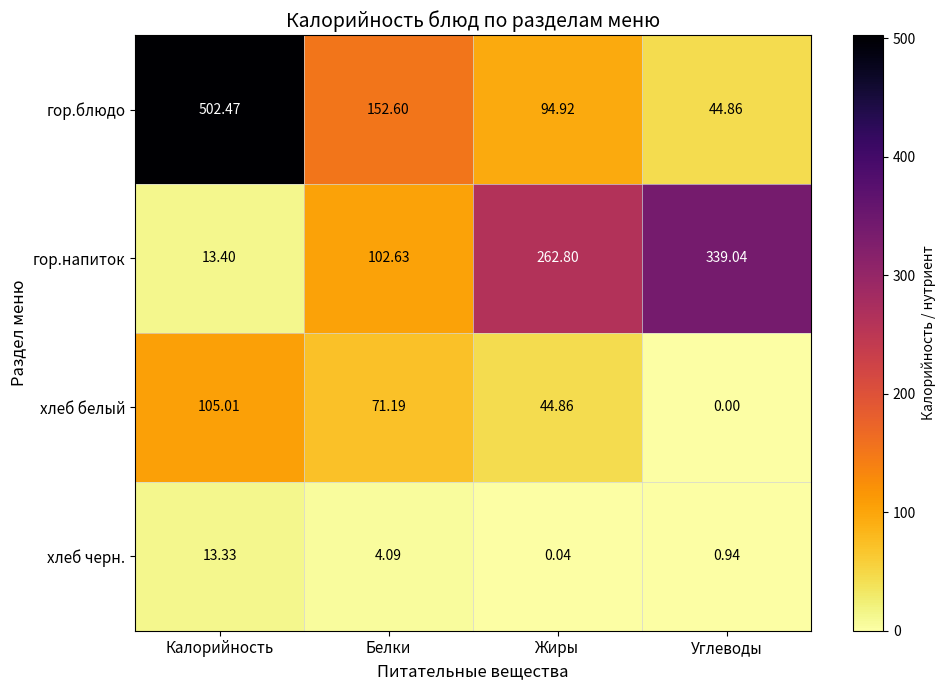

Rank the series by their maximum value, from highest to lowest.

гор.блюдо, гор.напиток, хлеб белый, хлеб черн.